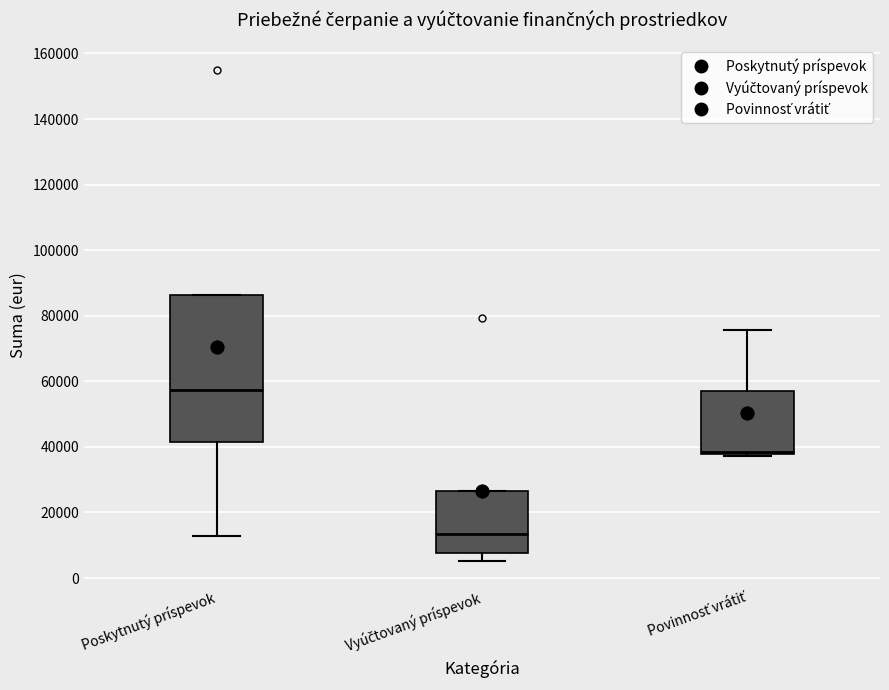

Reading left to right, read every box against the y-axis: the position of its median line, the range the box covers, and the ends of its whiskers. The values are not printed on the chart, so give them approximately, as read against the axis.

Poskytnutý príspevok: median 58000, box 42000 to 86000, whiskers 12000 to 86000
Vyúčtovaný príspevok: median 14000, box 8000 to 26000, whiskers 6000 to 26000
Povinnosť vrátiť: median 38000 (just above the box's lower edge), box 38000 to 58000, whiskers 38000 (just below the box's lower edge) to 76000